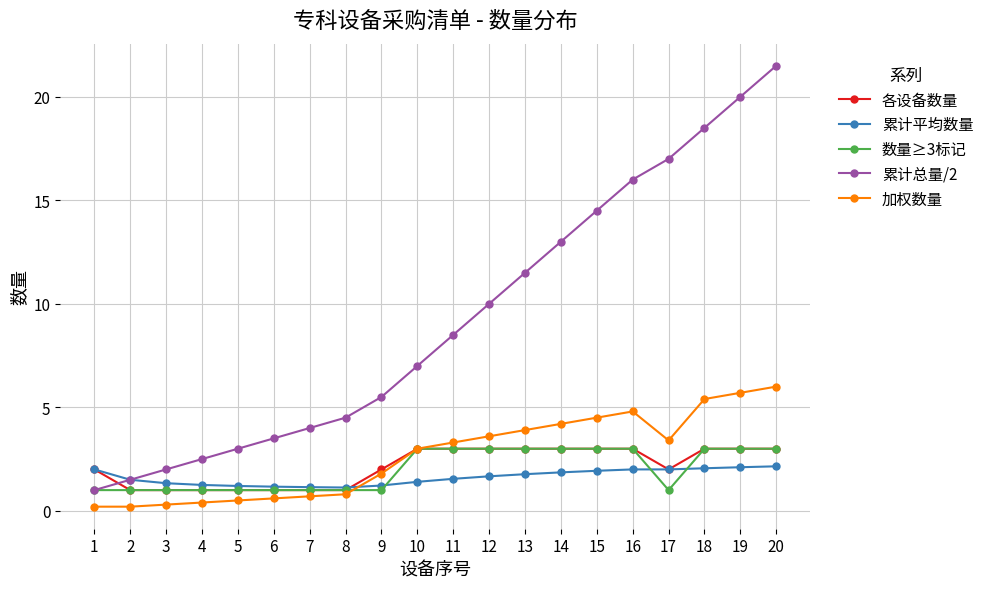

What is the value of the 加权数量 point at the 3rd from the left?

0.3